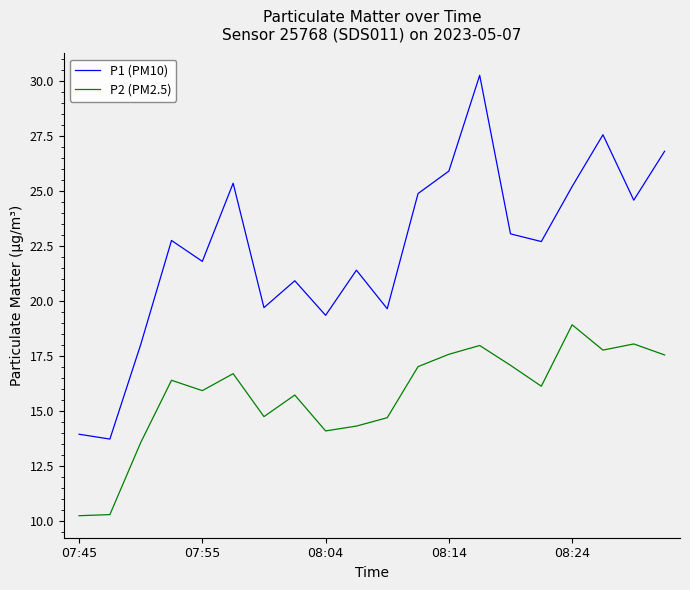

What is the highest value of the P2 (PM2.5) series?

18.9